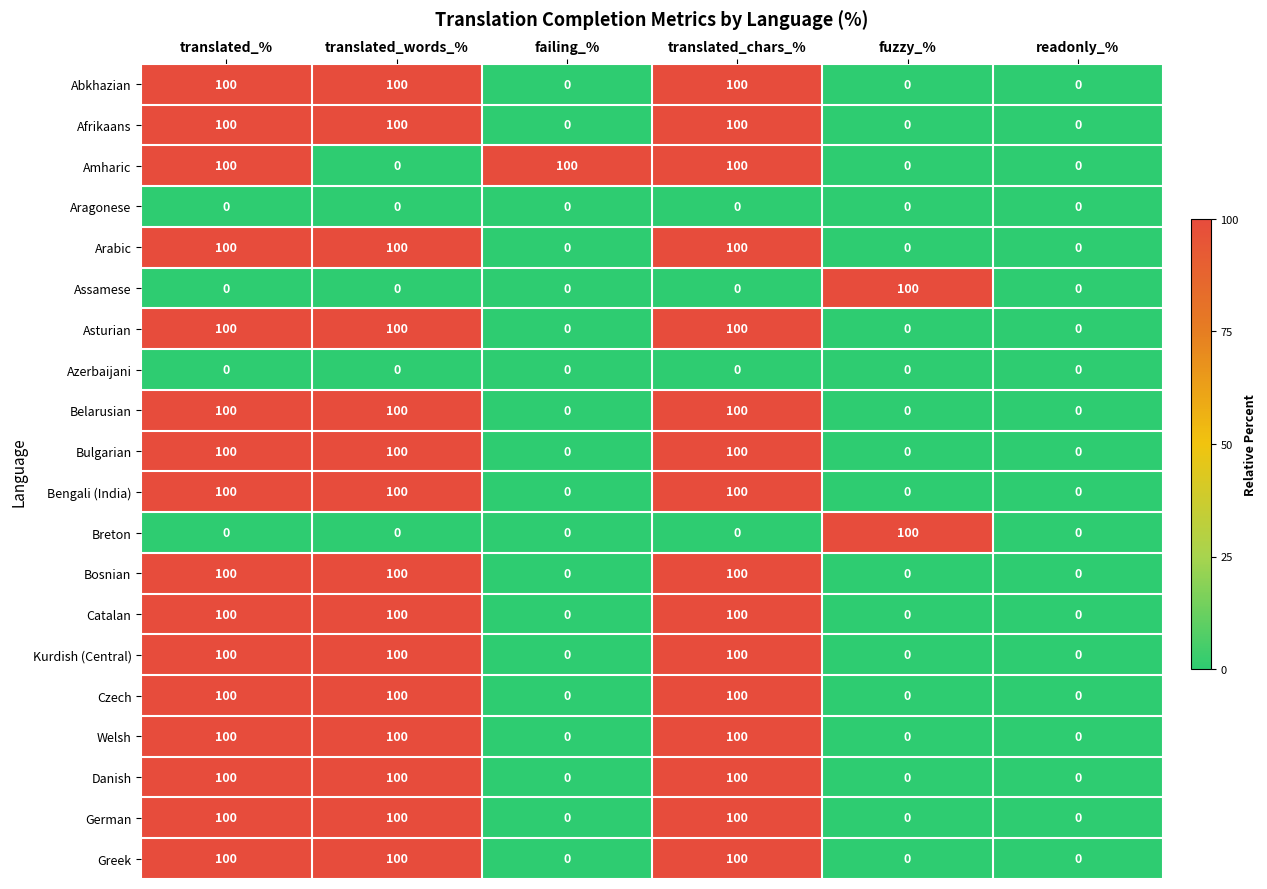

What is the difference between the highest and lowest values at failing_%?

100